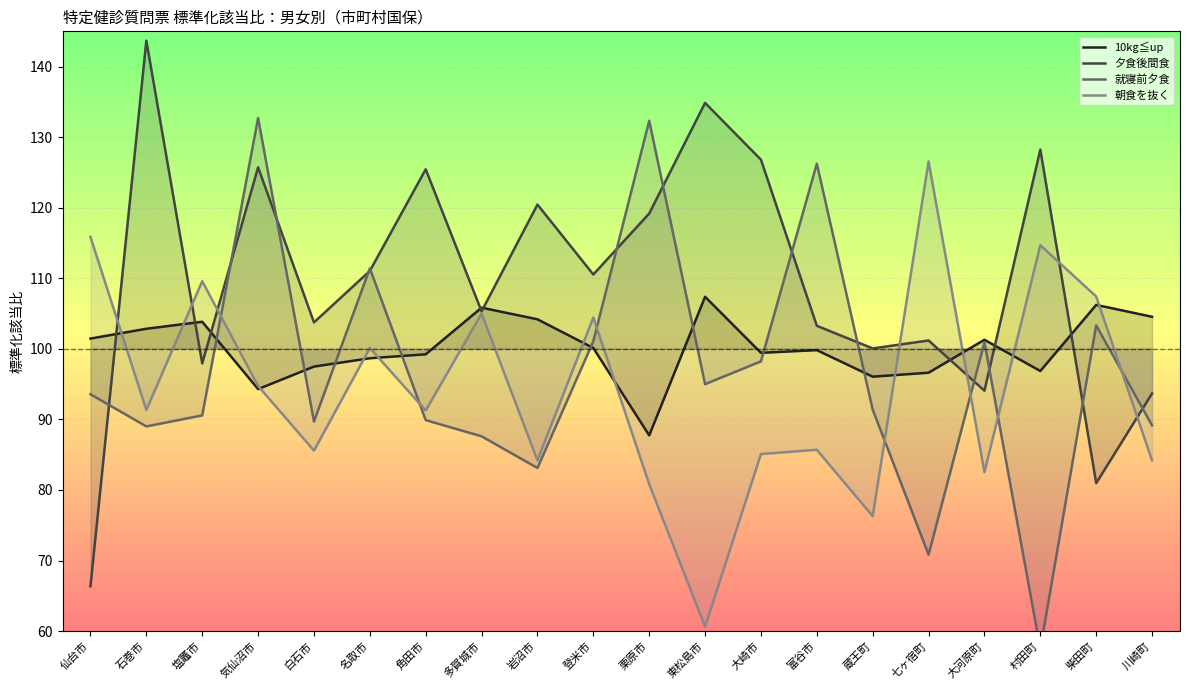

How many values in the 朝食を抜く series exceed 91?

11